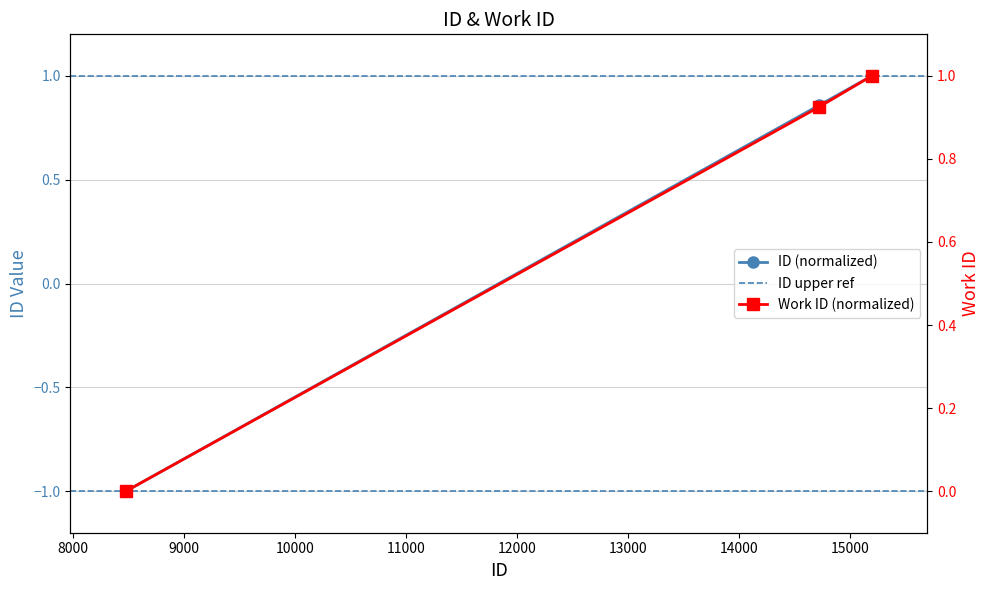

How many positive values does the work_id series have?

2